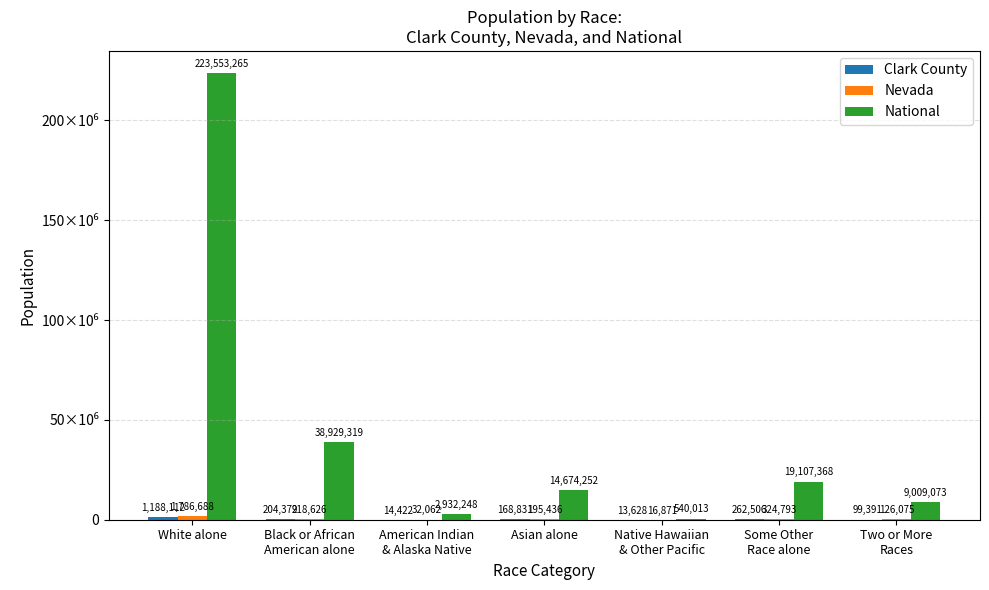

What position from the left is Asian alone?

4